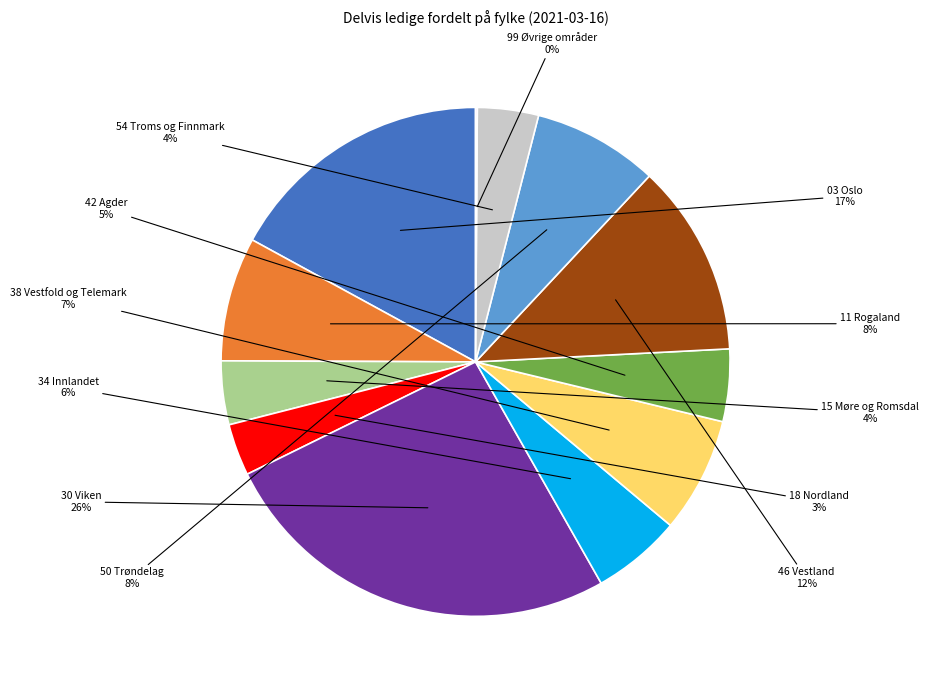

Is there any slice that represents more than half of the pie?

No